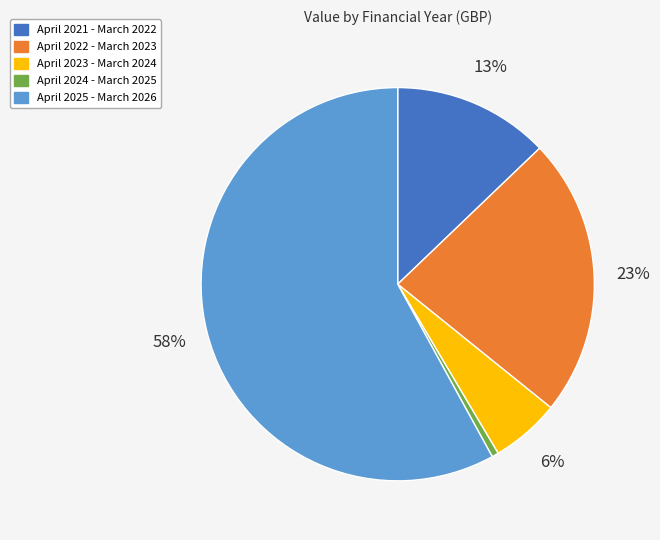

How many segments does this pie chart have?

5